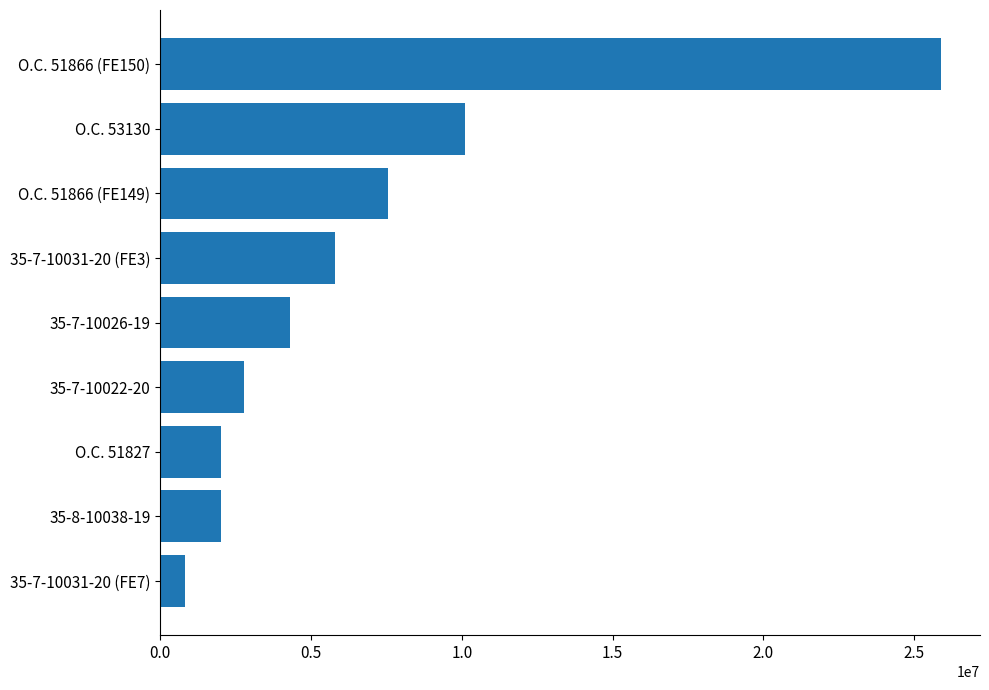

Where is the data nearest to the value 13362801?

O.C. 53130